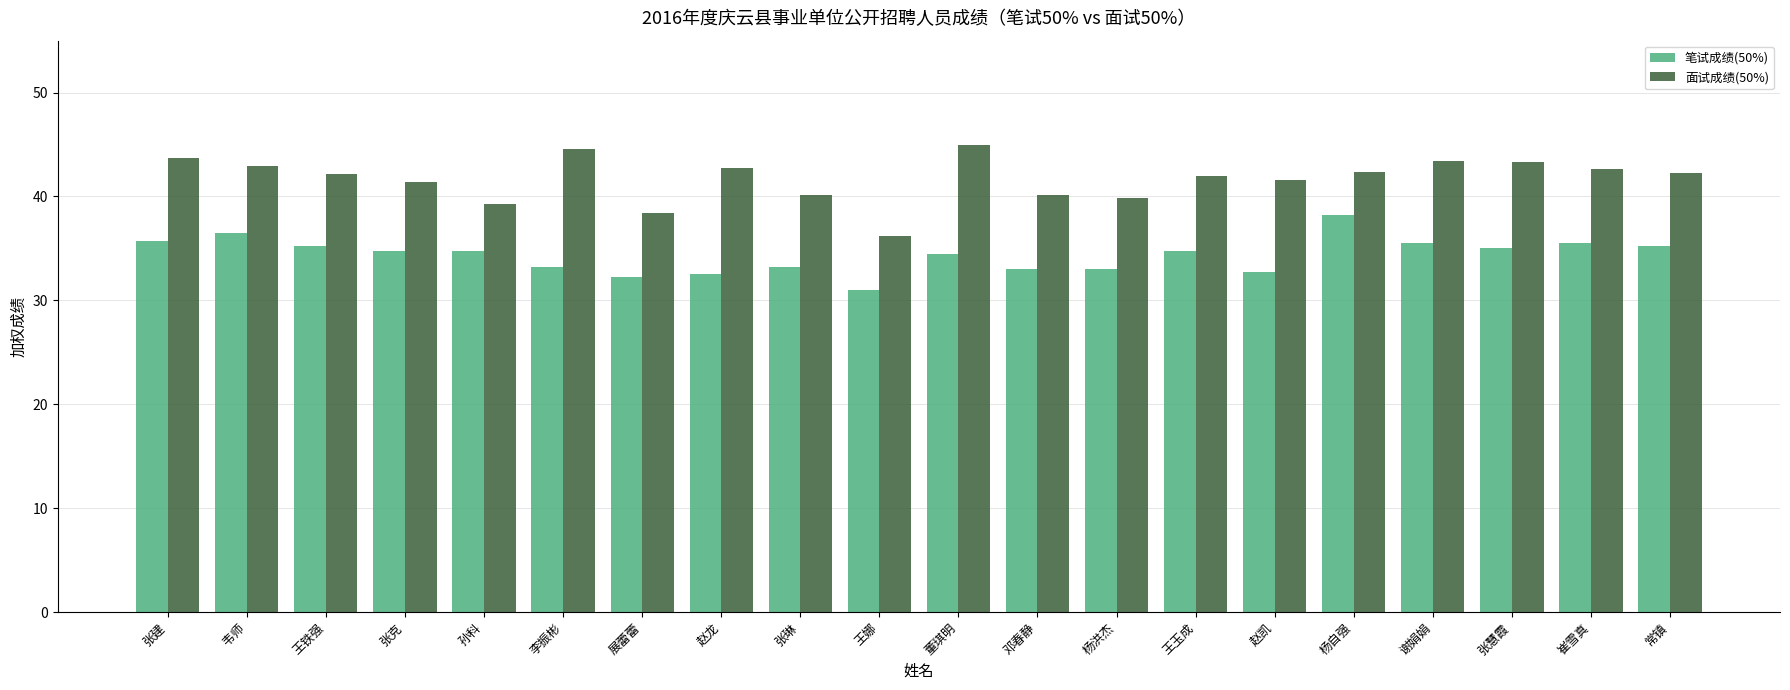

List the series in order of their peak value, lowest first.

笔试成绩(50%), 面试成绩(50%)